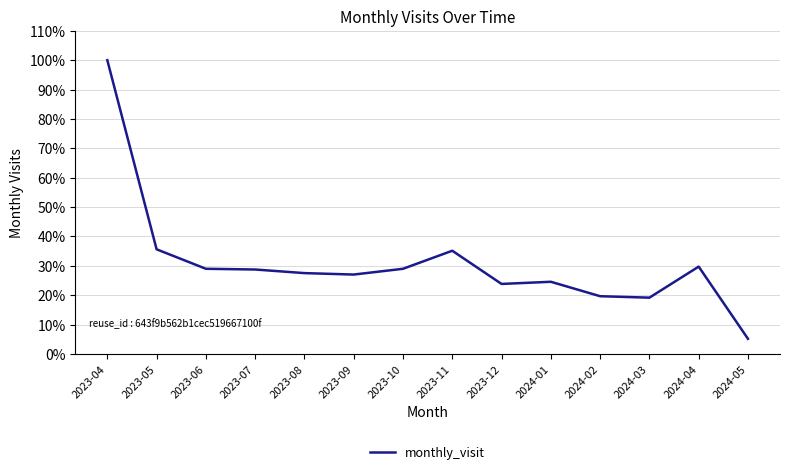

True or false: the data shows 7.9 at 2023-07.

False